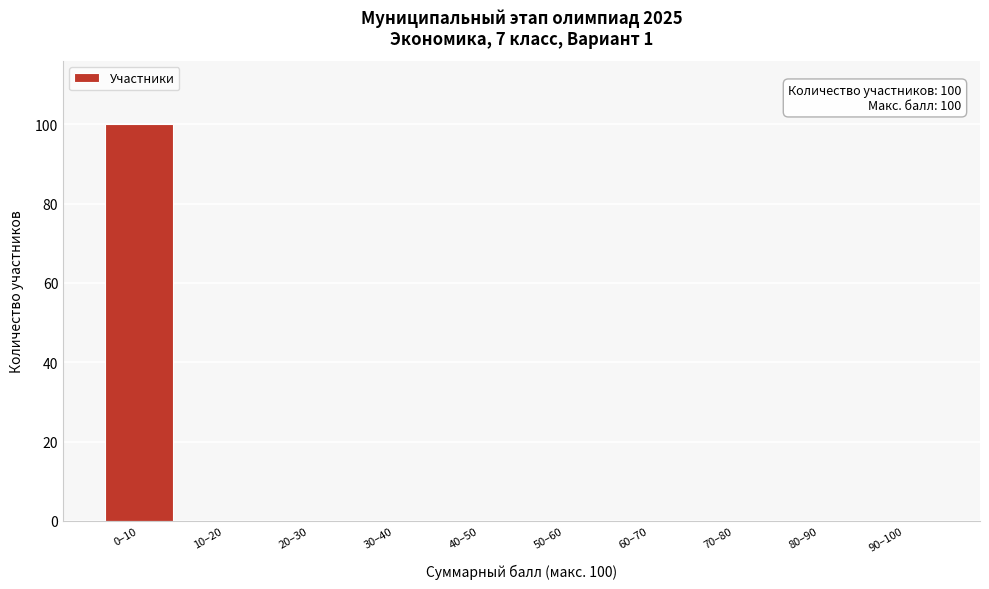

Reading left to right, list all the values displayed in this chart.

0–10=100	10–20=0	20–30=0	30–40=0	40–50=0	50–60=0	60–70=0	70–80=0	80–90=0	90–100=0